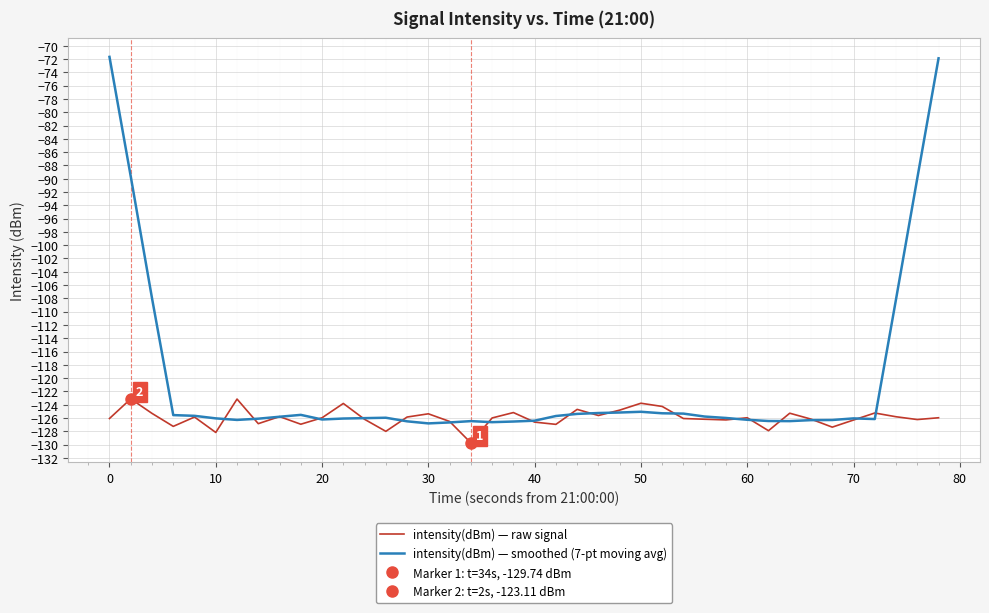

True or false: intensity(dBm) — raw signal has more than 1 interior local peaks.

True